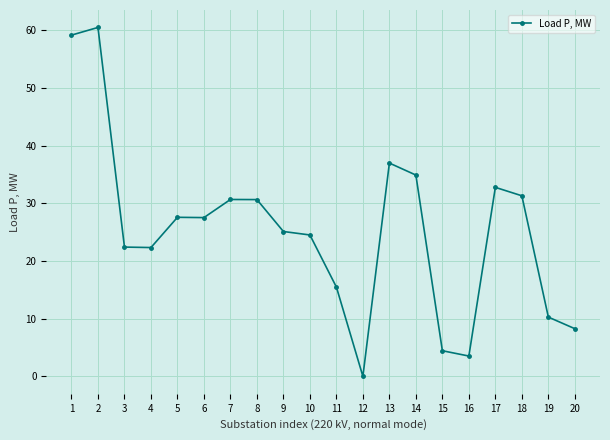

Is it true that the value at 6 is 27.5?

True